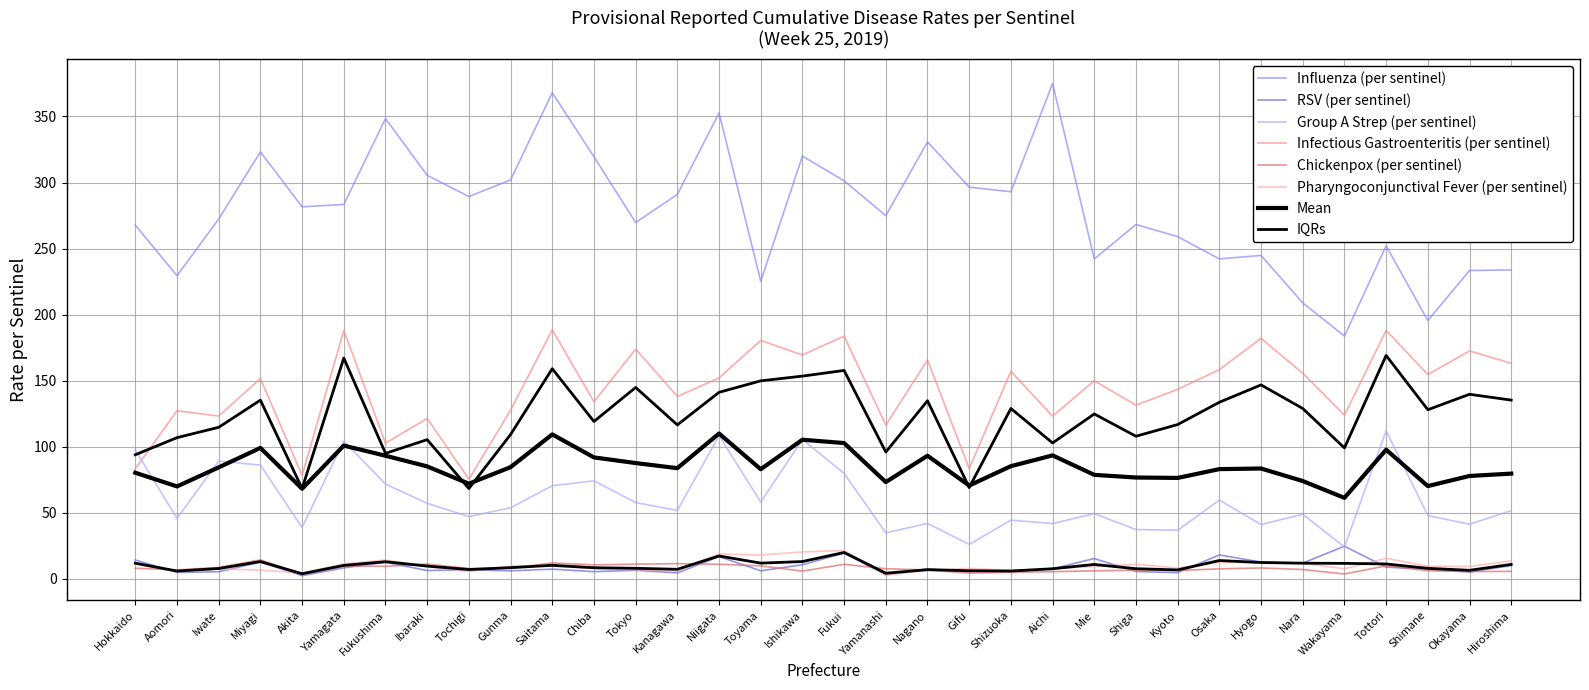

What is the difference between the maximum and minimum values in the Pharyngoconjunctival Fever (per sentinel) series?

18.7